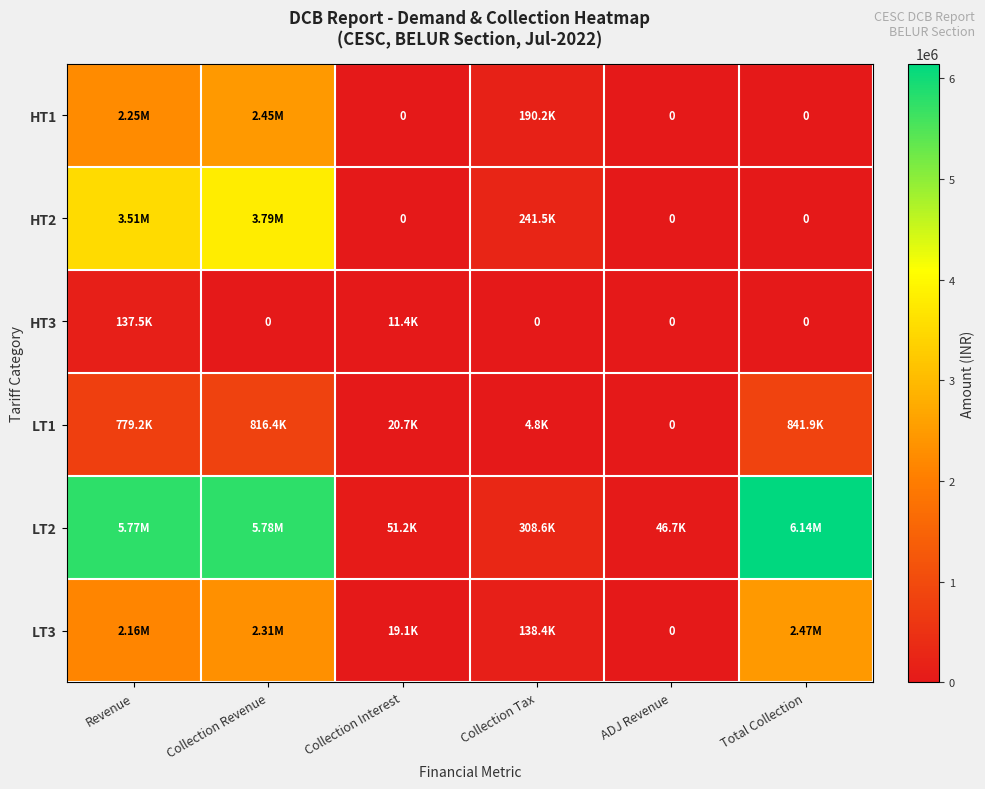

How many data points in LT3 are above 2157906?

3